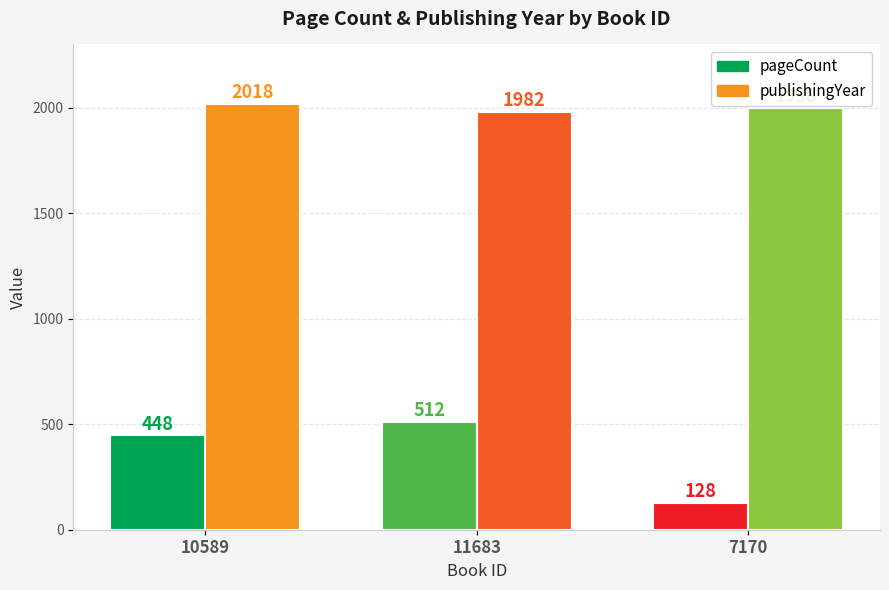

How many bars are there in total?

6